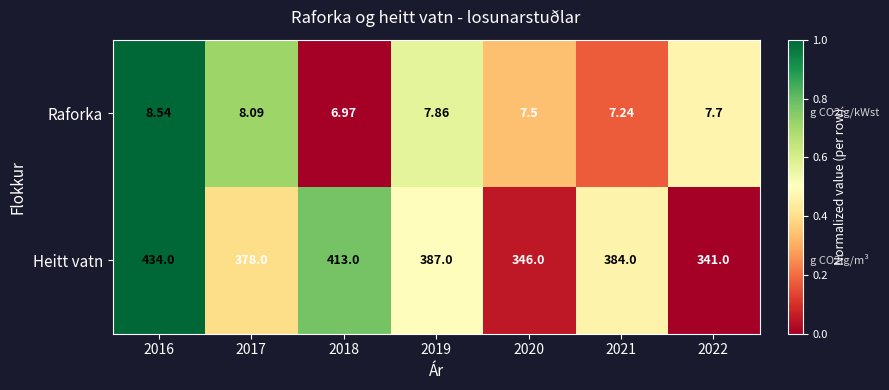

Is the value of Heitt vatn at 2016 greater than the value of Raforka at 2020?

Yes